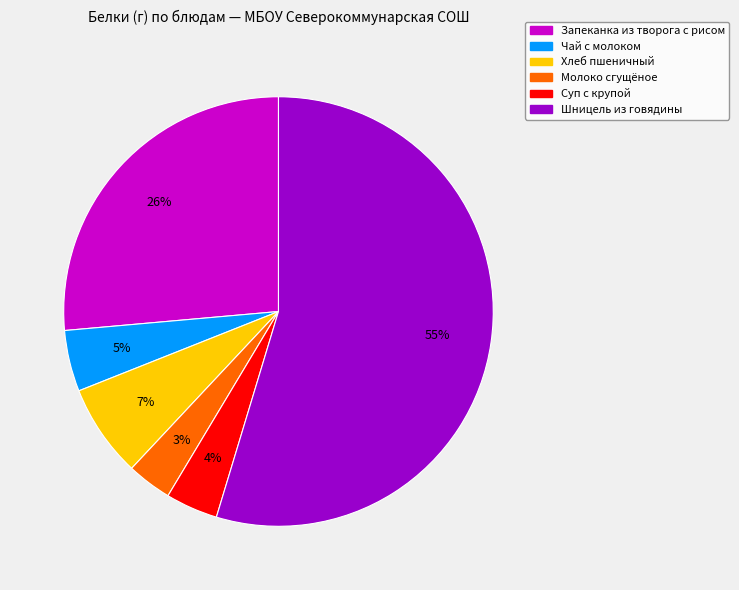

Which slice is the smallest?

Молоко сгущёное